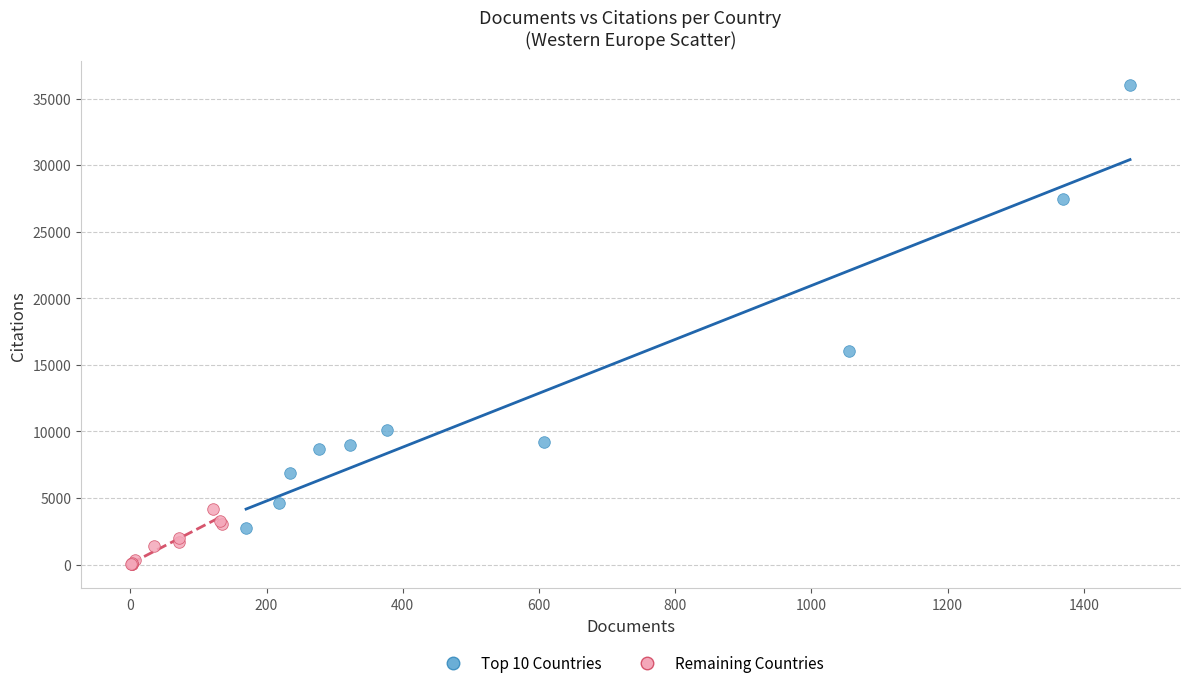

Which series contains the highest Y value?

Top 10 Countries